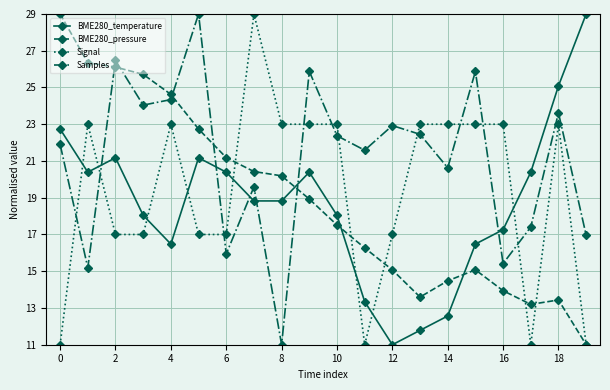

How many distinct data groups are displayed?

4